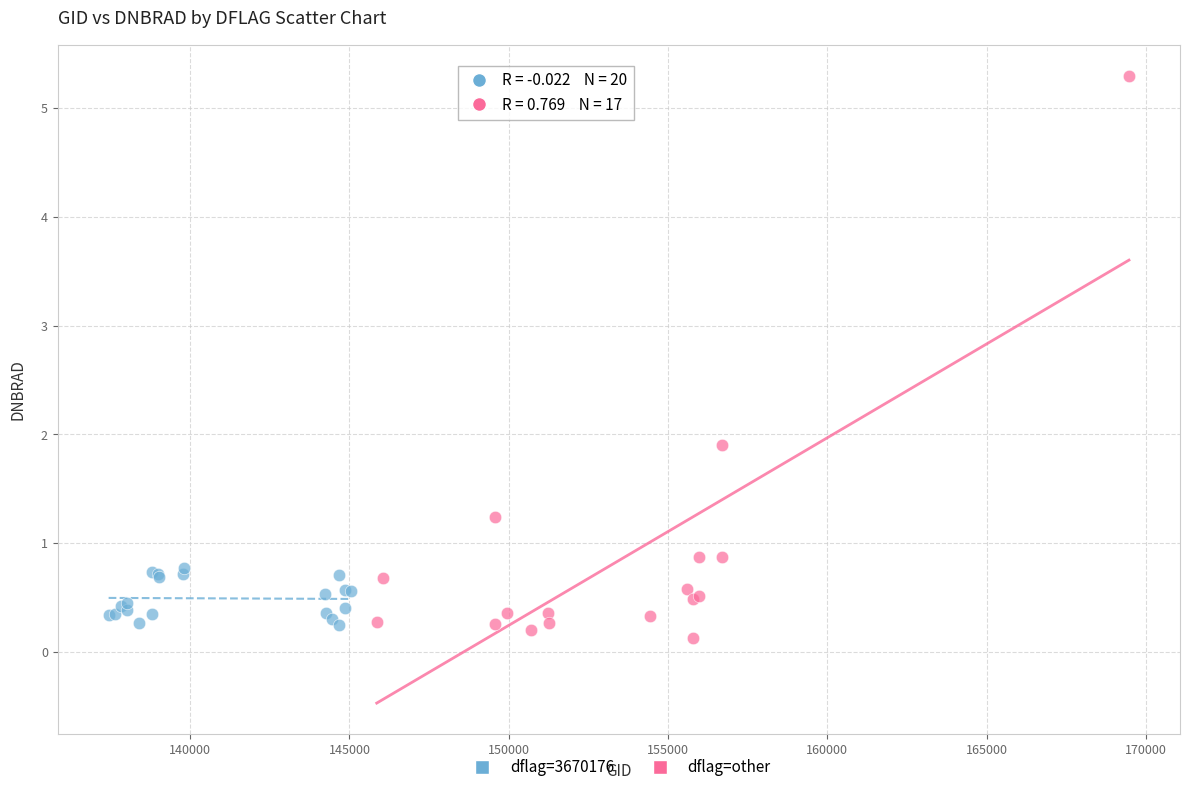

Which series has the widest spread of Y values?

dflag=other